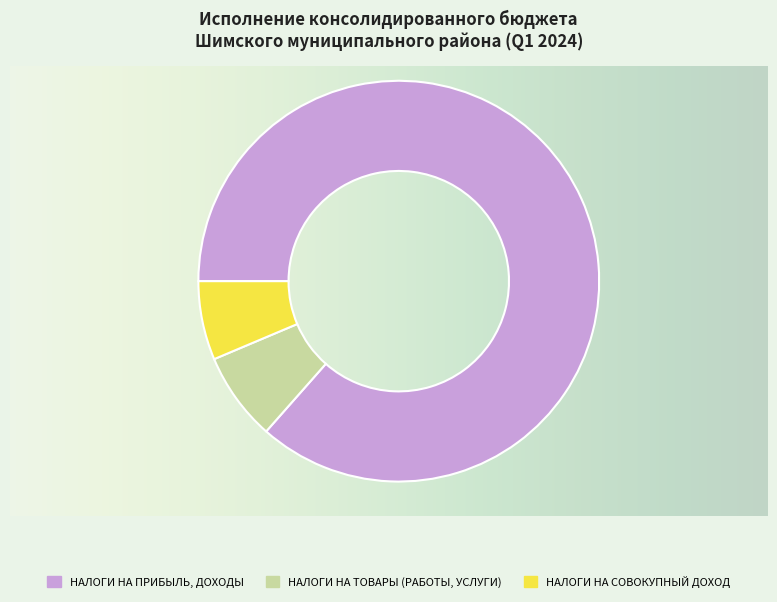

True or false: НАЛОГИ НА СОВОКУПНЫЙ ДОХОД accounts for 1% of the total.

False